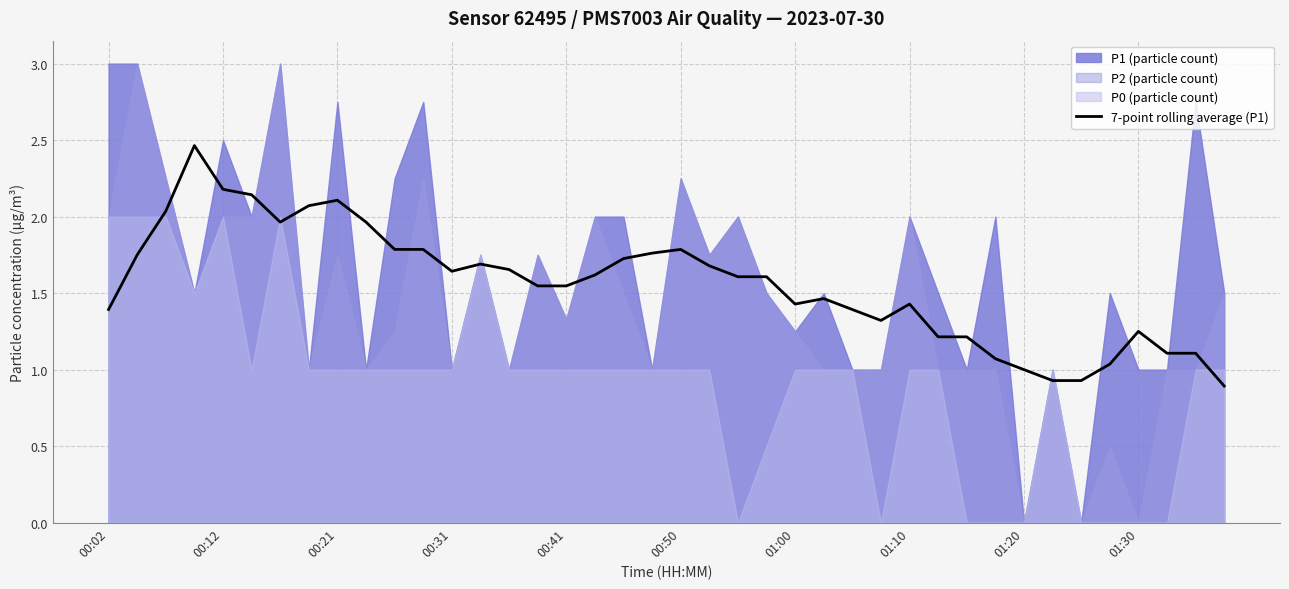

The 7-point rolling average (P1) series shows 0.9 at 00:41. True or false?

False